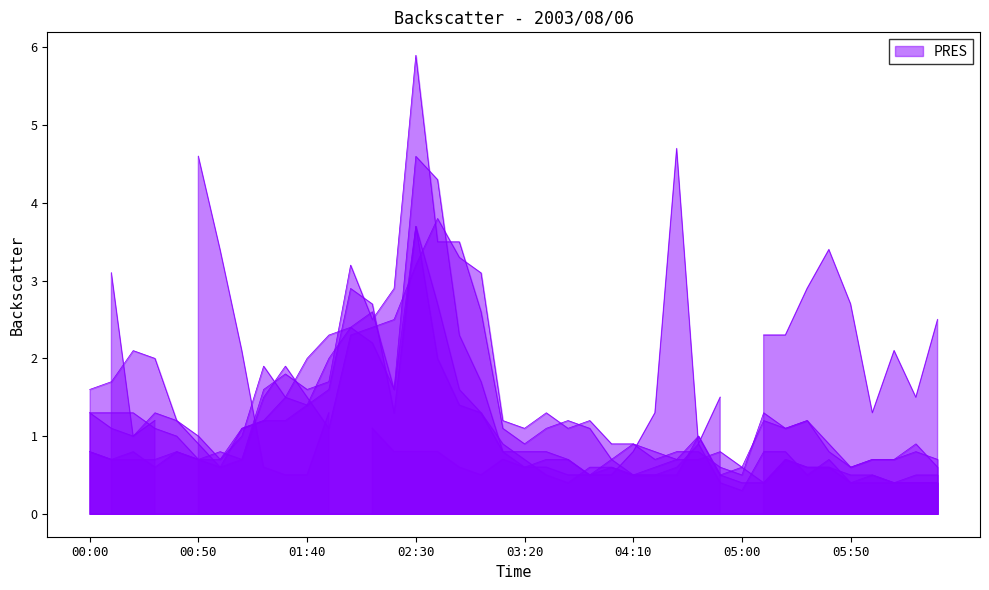

Reading left to right, extract all data points from this chart.

7.615: 00:00=1.6	00:10=1.7	00:20=2.1	00:30=2.0	00:40=1.2	00:50=0.9	01:00=0.6	01:10=1.1	01:20=1.2	01:30=1.2	01:40=1.4	01:50=2.0	02:00=2.4	02:10=2.6	02:20=1.6	02:30=3.7	02:40=2.7	02:50=1.6	03:00=1.3	03:10=0.9	03:20=0.7	03:30=0.5	03:40=0.4	03:50=0.6	04:00=0.6	04:10=0.5	04:20=0.6	04:30=0.7	04:40=1.0	04:50=0.5	05:00=0.4	05:10=0.4	05:20=0.7	05:30=0.6	05:40=0.6	05:50=0.4	06:00=0.5	06:10=0.4	06:20=0.5	06:30=0.5
7.765: 00:00=1.3	00:10=1.3	00:20=1.3	00:30=1.1	00:40=1.0	00:50=0.7	01:00=0.7	01:10=1.0	01:20=1.9	01:30=1.5	01:40=2.0	01:50=2.3	02:00=2.4	02:10=2.2	02:20=1.6	02:30=4.6	02:40=4.3	02:50=2.3	03:00=1.7	03:10=0.8	03:20=0.8	03:30=0.8	03:40=0.7	03:50=0.5	04:00=0.7	04:10=0.5	04:20=0.5	04:30=0.6	04:40=0.9	04:50=0.4	05:00=0.3	05:10=0.8	05:20=0.8	05:30=0.5	05:40=0.7	05:50=0.4	06:00=0.4	06:10=0.4	06:20=0.4	06:30=0.4
8.065: 00:00=0.8	00:10=0.7	00:20=0.7	00:30=0.7	00:40=0.8	00:50=0.7	01:00=0.6	01:10=0.7	01:20=1.6	01:30=1.8	01:40=1.6	01:50=1.7	02:00=3.2	02:10=2.5	02:20=2.9	02:30=5.9	02:40=3.5	02:50=3.5	03:00=2.6	03:10=1.1	03:20=0.9	03:30=1.1	03:40=1.2	03:50=1.1	04:00=0.7	04:10=0.9	04:20=0.7	04:30=0.8	04:40=0.8	04:50=0.6	05:00=0.5	05:10=1.3	05:20=1.1	05:30=1.2	05:40=0.9	05:50=0.6	06:00=0.7	06:10=0.7	06:20=0.8	06:30=0.7
8.215: 00:00=0.8	00:10=0.7	00:20=0.8	00:30=0.6	00:40=0.8	00:50=0.7	01:00=0.8	01:10=0.7	01:20=1.5	01:30=1.9	01:40=1.5	01:50=1.1	02:00=2.3	02:10=2.4	02:20=2.5	02:30=3.2	02:40=3.8	02:50=3.3	03:00=3.1	03:10=1.2	03:20=1.1	03:30=1.3	03:40=1.1	03:50=1.2	04:00=0.9	04:10=0.9	04:20=0.8	04:30=0.7	04:40=0.7	04:50=0.8	05:00=0.6	05:10=1.2	05:20=1.1	05:30=1.2	05:40=0.8	05:50=0.6	06:00=0.7	06:10=0.7	06:20=0.9	06:30=0.6
7.465: 00:00=1.3	00:10=1.1	00:20=1.0	00:30=1.3	00:40=1.2	00:50=1.0	01:00=0.7	01:10=1.1	01:20=1.2	01:30=1.5	01:40=1.4	01:50=1.6	02:00=2.9	02:10=2.7	02:20=1.3	02:30=3.7	02:40=2.0	02:50=1.4	03:00=1.3	03:10=0.8	03:20=0.6	03:30=0.7	03:40=0.7	03:50=0.5	04:00=0.6	04:10=0.5	04:20=0.5	04:30=0.5	04:40=1.0	04:50=0.5	05:00=0.6	05:10=0.4	05:20=0.7	05:30=0.6	05:40=0.6	05:50=0.5	06:00=0.5	06:10=0.4	06:20=0.4	06:30=0.4